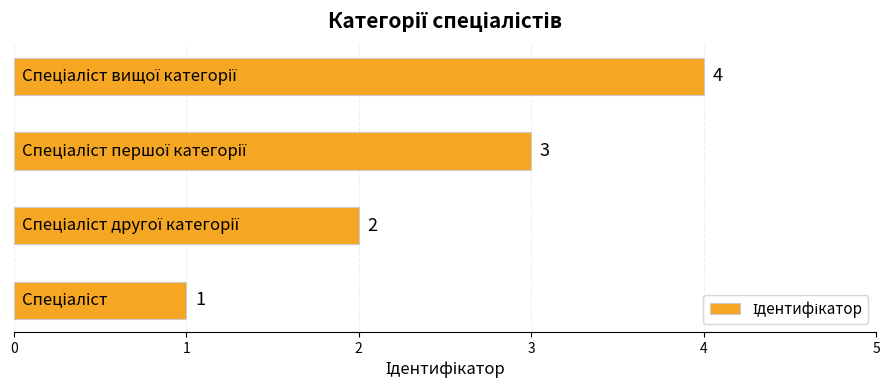

Count the values in the range 2 to 4.

3